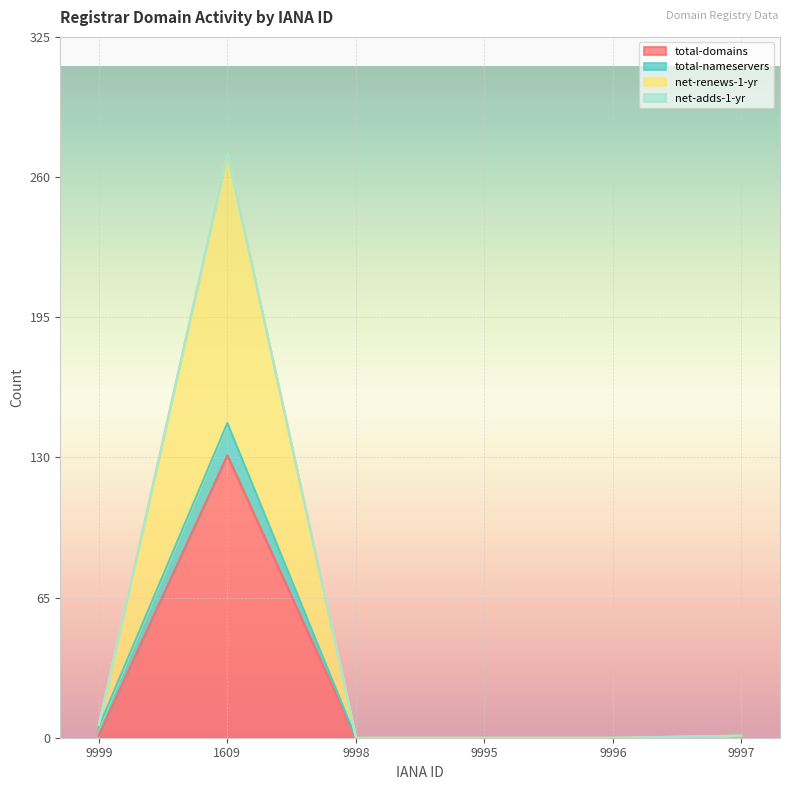

What is the label of the 2nd point from the right?

9996